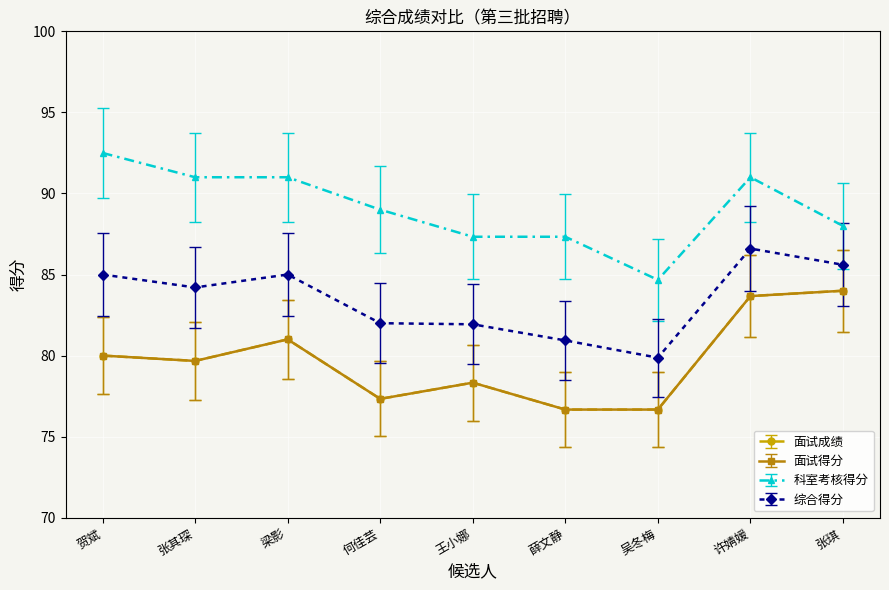

What are all the series names shown in the legend?

面试成绩, 面试得分, 科室考核得分, 综合得分